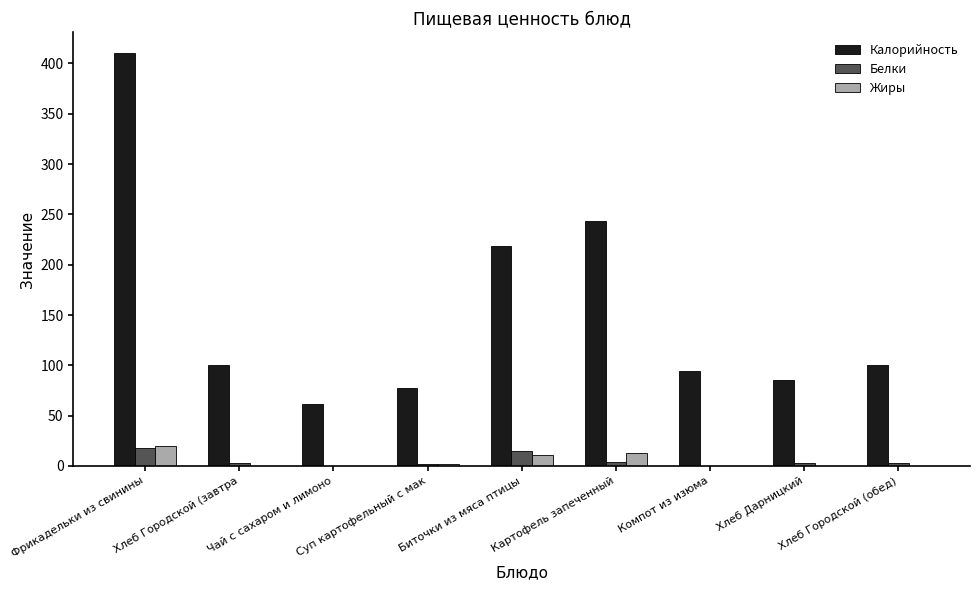

What is the highest value of the Калорийность series?

410.4